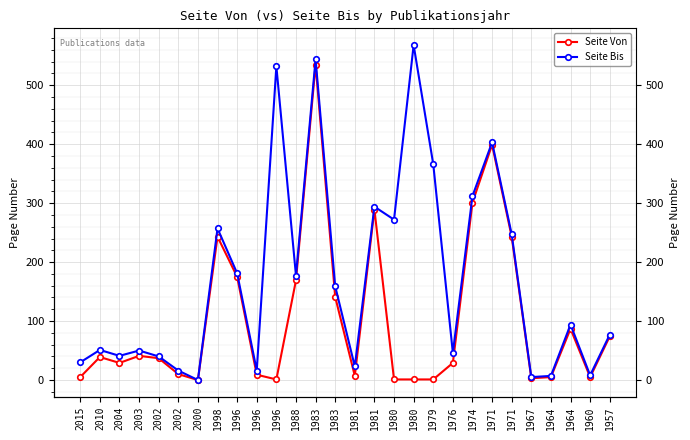

How many values in Seite Von are above zero?

27